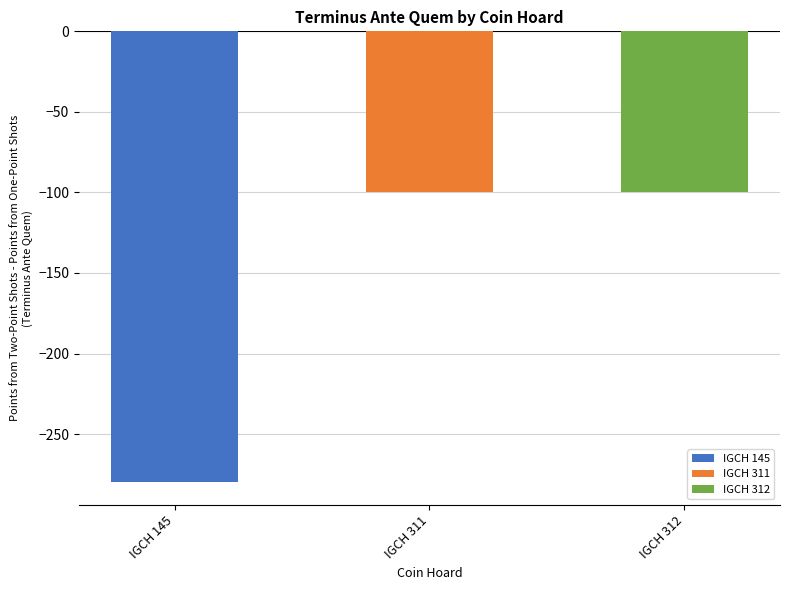

The chart shows a value of -100 at IGCH 312. True or false?

True